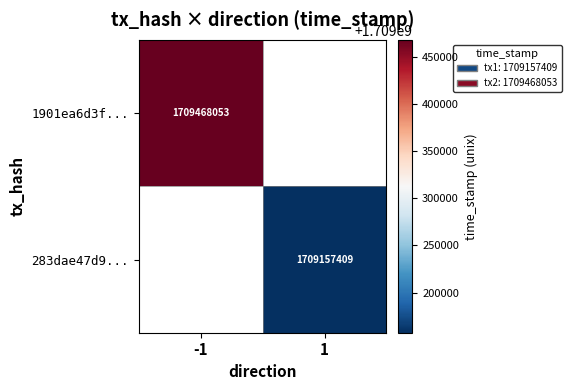

True or false: 283dae47d9... has a value of 1709157409 at 1.

True